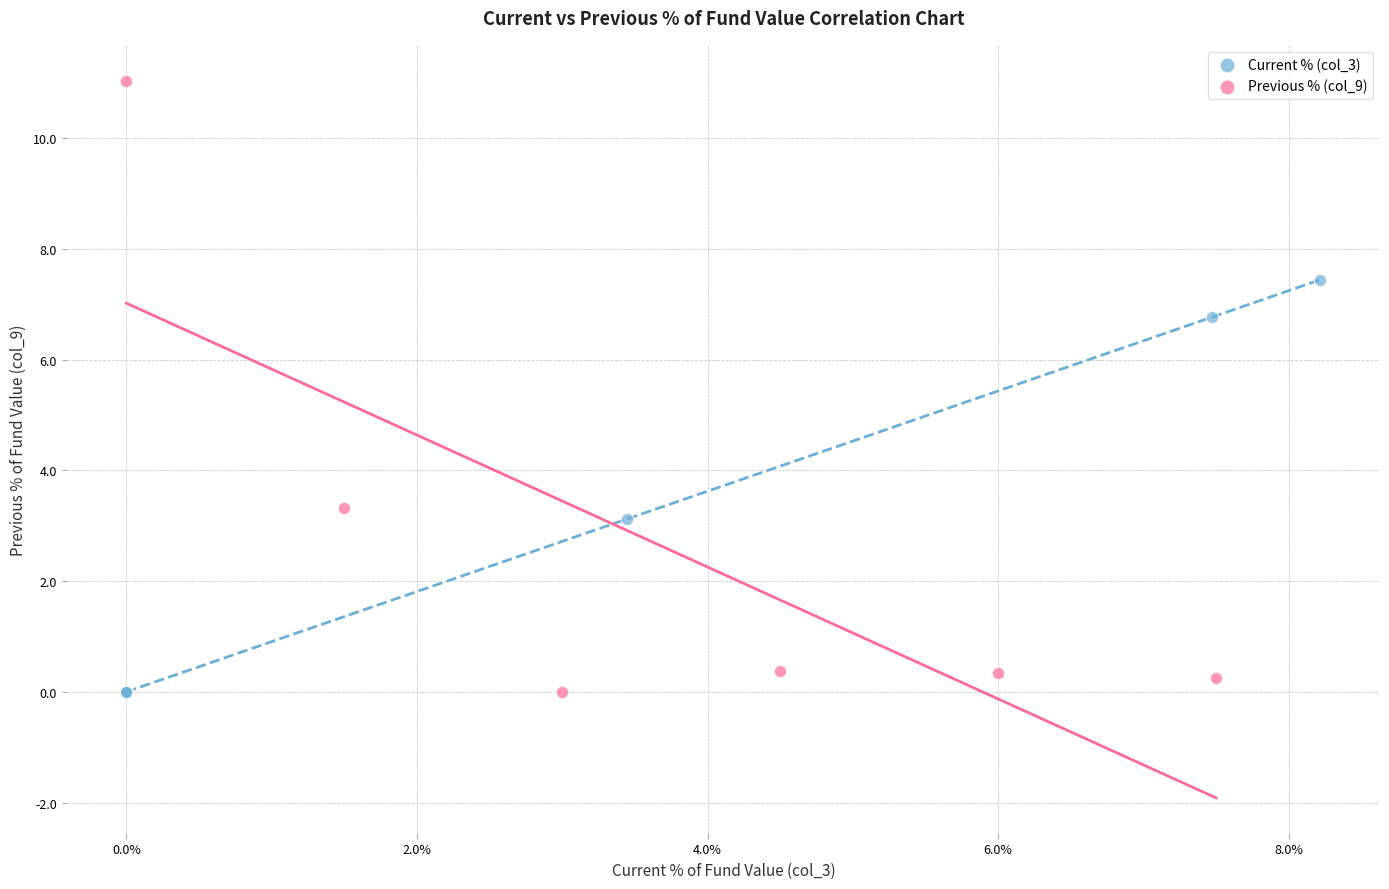

Which series has the largest Y range (max minus min)?

Previous % (col_9)